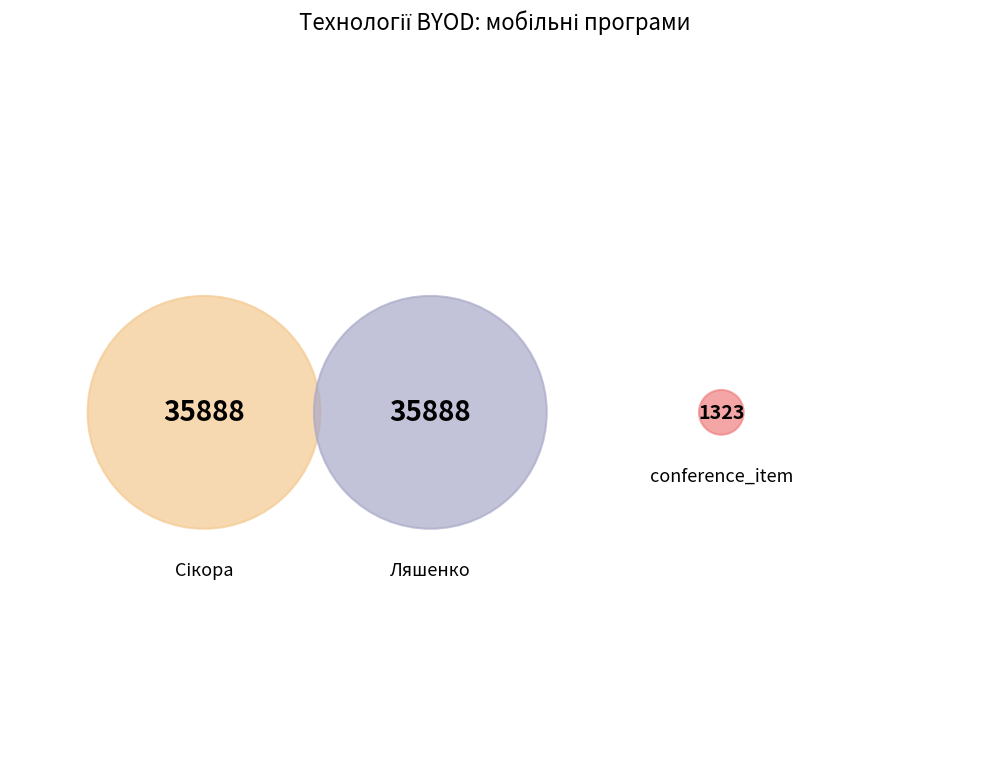

How many segments does this pie chart have?

3